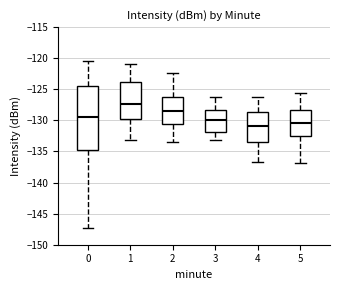

Reading left to right, read every box against the y-axis: the position of its median line, the range the box covers, and the ends of its whiskers. The values are not printed on the chart, so give them approximately, as read against the axis.

0: median -129.5, box -135.0 to -124.5, whiskers -147.5 to -120.5
1: median -127.5, box -130.0 to -124.0, whiskers -133.0 to -121.0
2: median -128.5, box -130.5 to -126.0, whiskers -133.5 to -122.5
3: median -130.0, box -132.0 to -128.5, whiskers -133.0 to -126.5
4: median -131.0, box -133.5 to -128.5, whiskers -136.5 to -126.0
5: median -130.5, box -132.5 to -128.5, whiskers -137.0 to -125.5